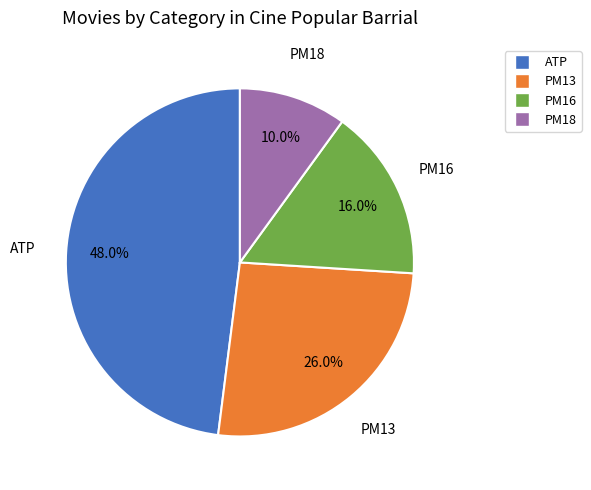

What is the largest slice in the pie chart?

ATP